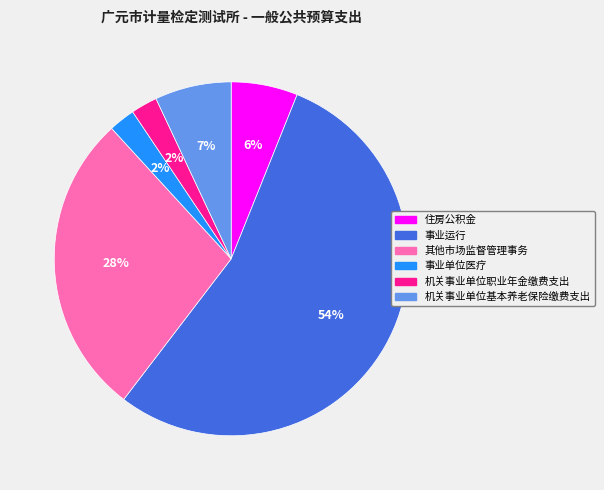

Is the sum of 机关事业单位基本养老保险缴费支出 and 机关事业单位职业年金缴费支出 greater than half?

No